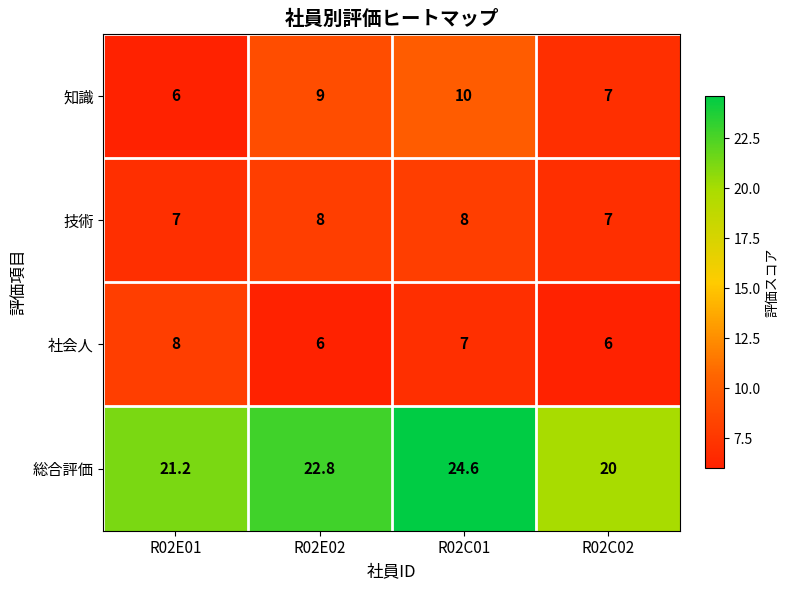

What is the sum of all 社会人 values?

27.0